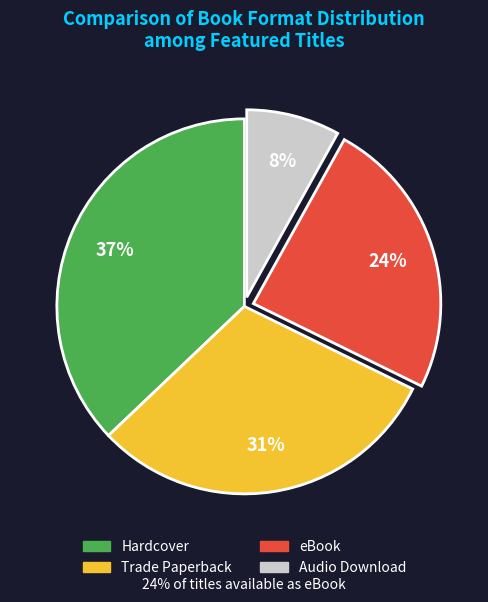

Rank the categories by value from lowest to highest.

Audio Download, eBook, Trade Paperback, Hardcover